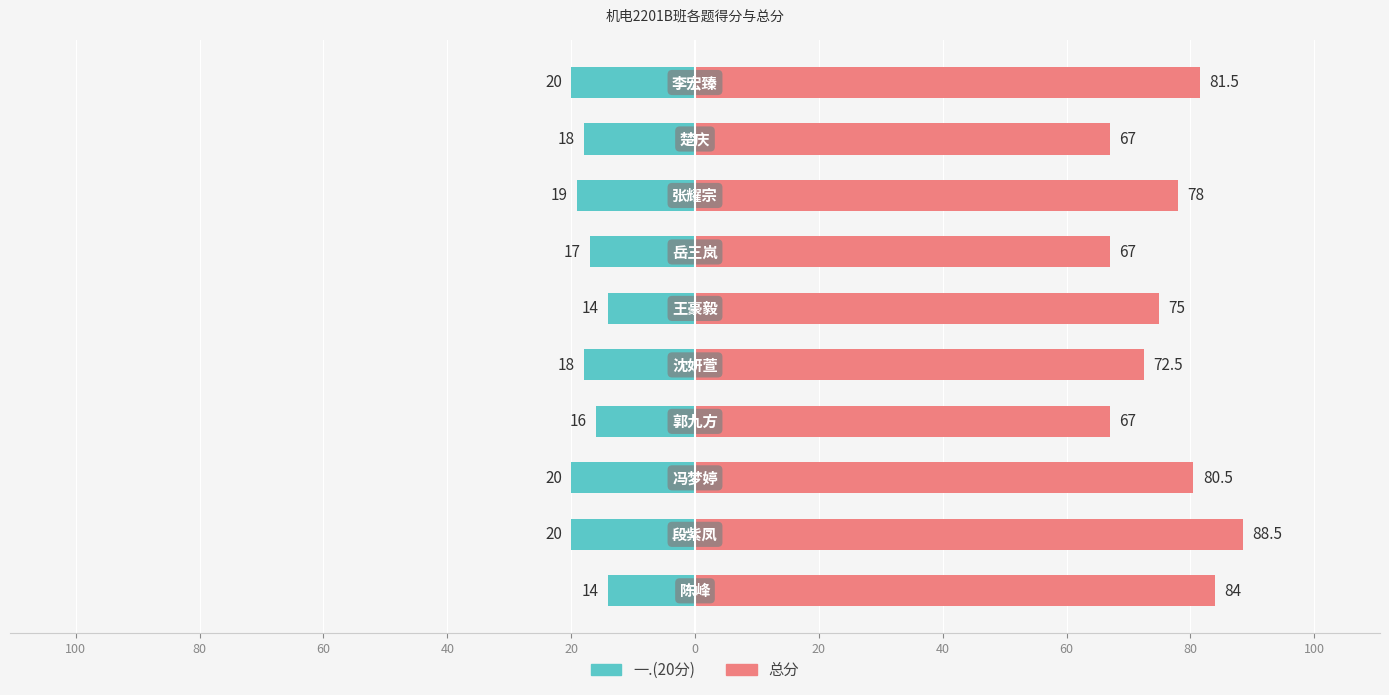

Is the value of 一.(20分) at 20 greater than the value of 总分 at 60?

No